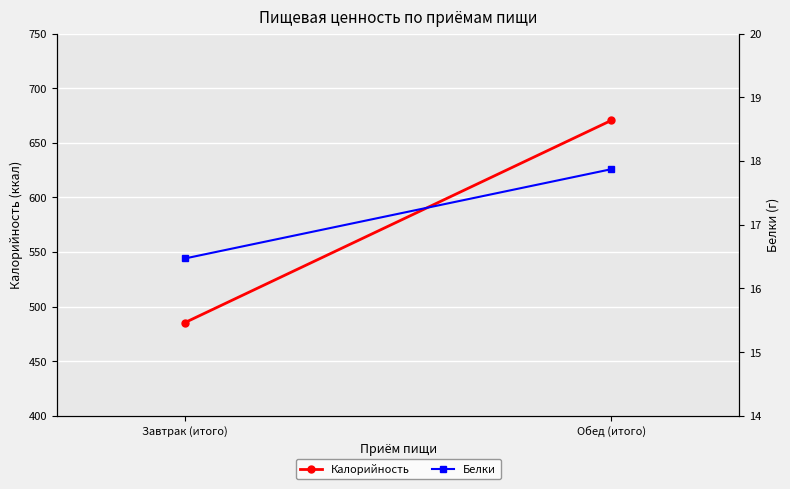

Which series has the widest spread of values?

Калорийность